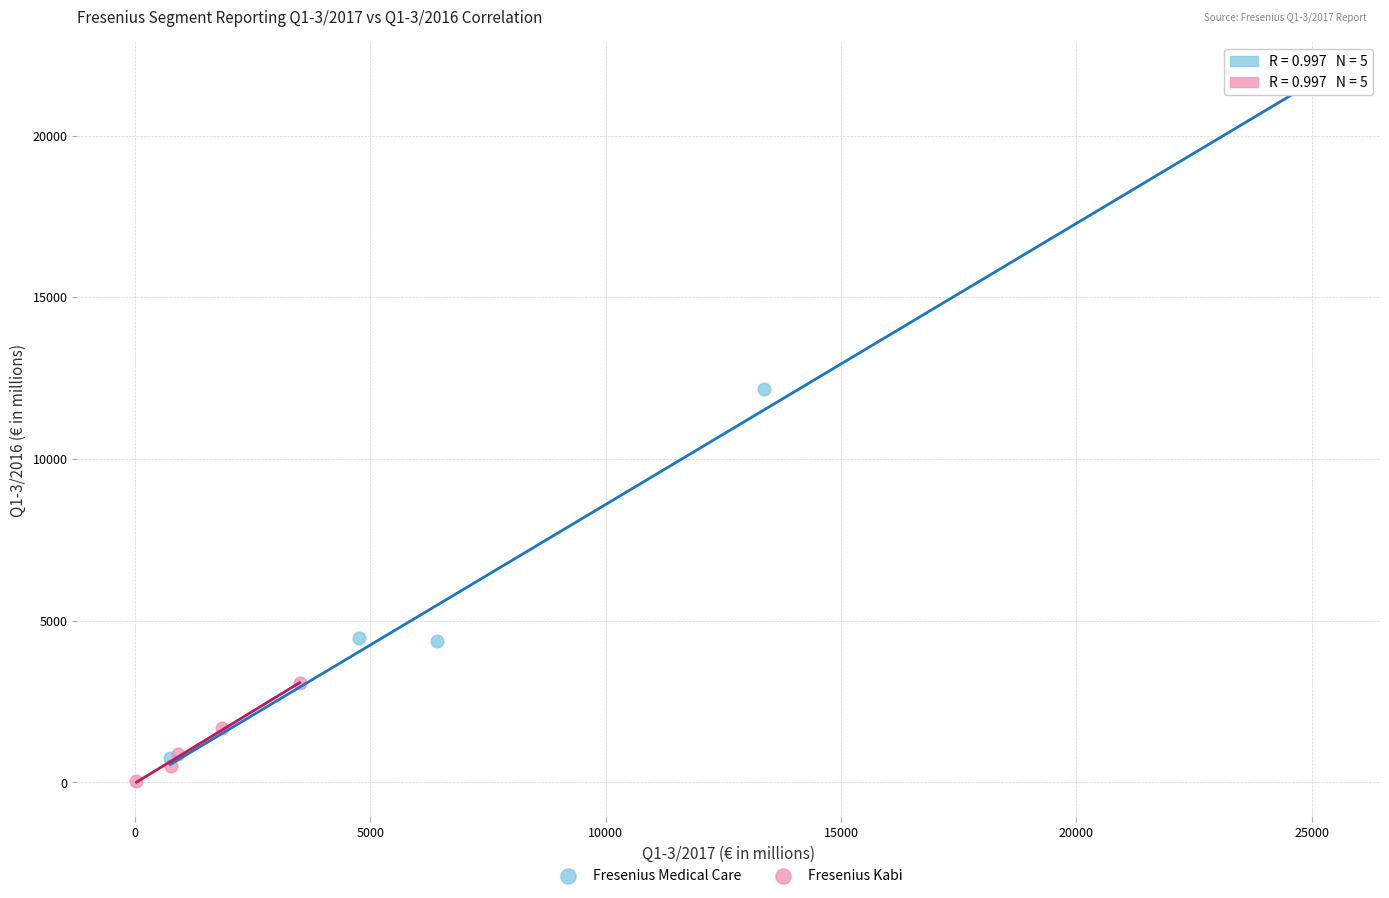

Which series reaches the maximum Y coordinate?

Fresenius Medical Care